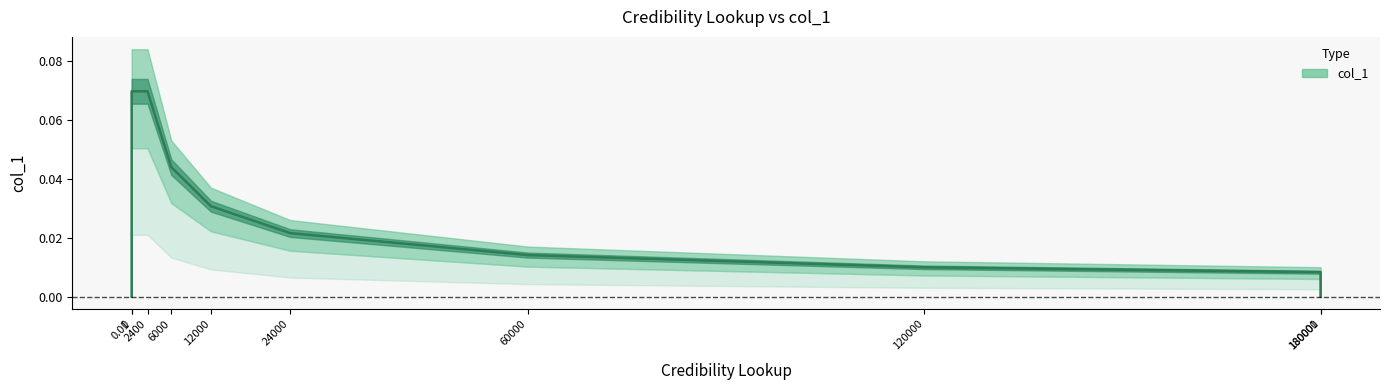

What is the greatest value displayed?

0.1